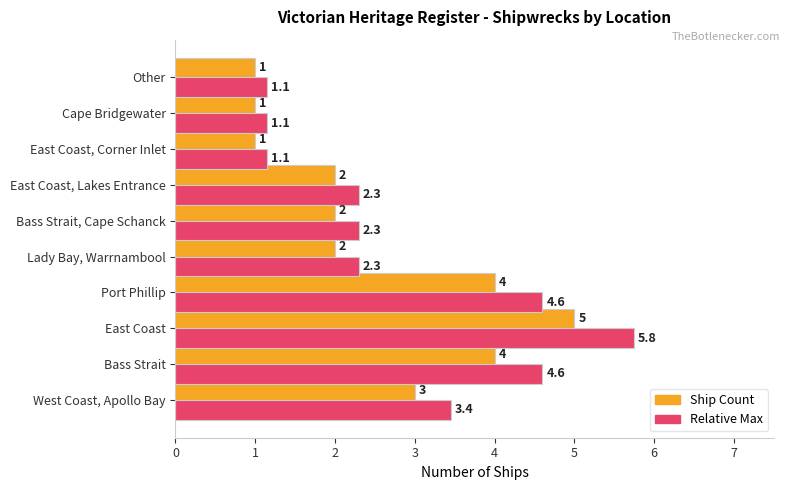

What is the average value of the Ship Count series?

2.5